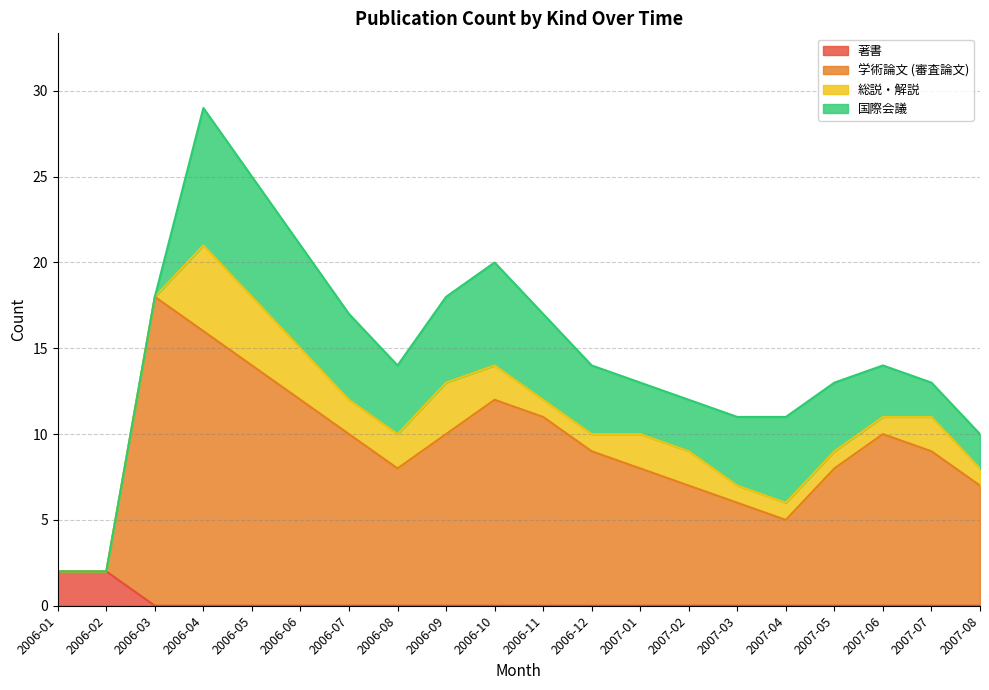

Which category has the highest value across all series?

2006-03